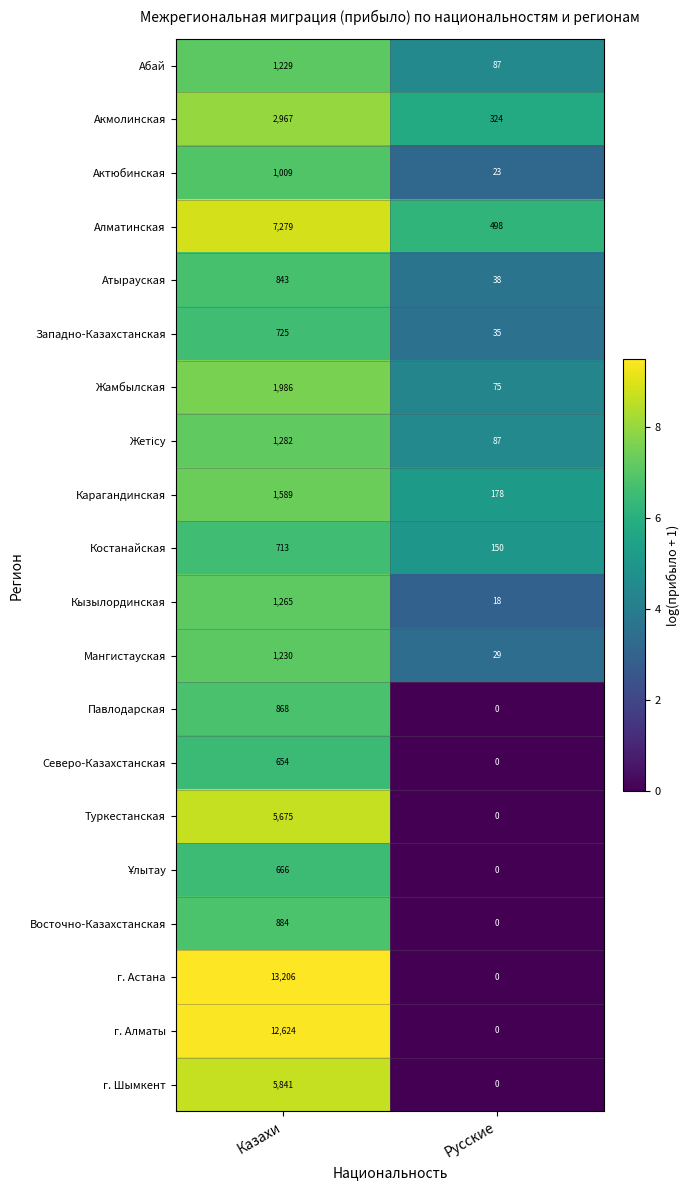

What is the total value across all series at Казахи?

62535